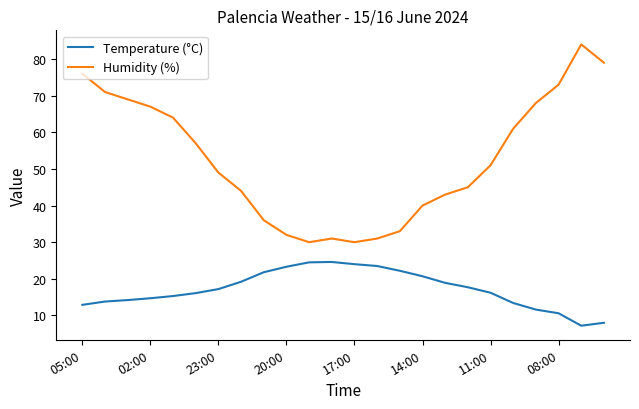

List the series in order of their peak value, lowest first.

Temperature (°C), Humidity (%)